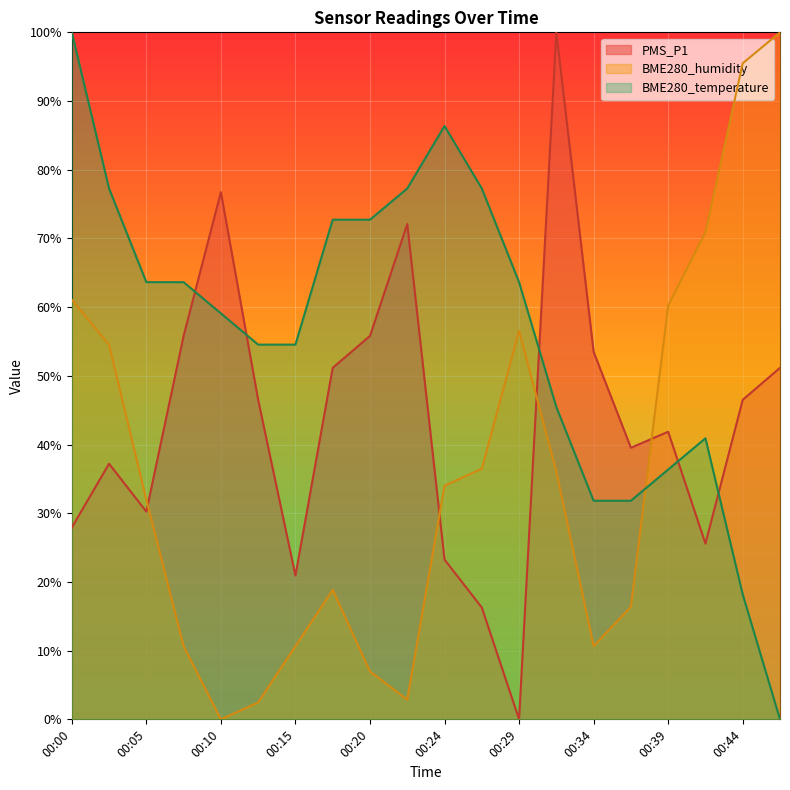

Which series has the largest total across all categories?

BME280_temperature